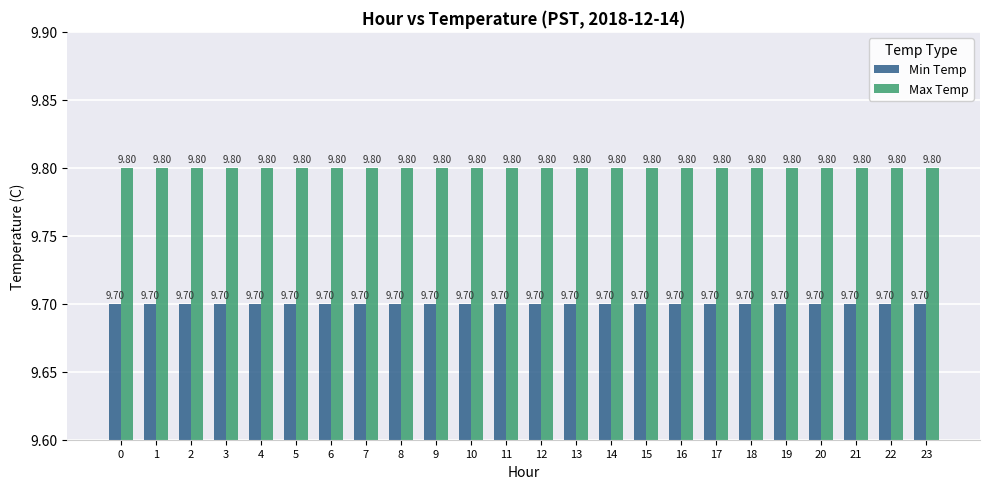

What is the value of the Max Temp bar at the 1st from the left?

9.8